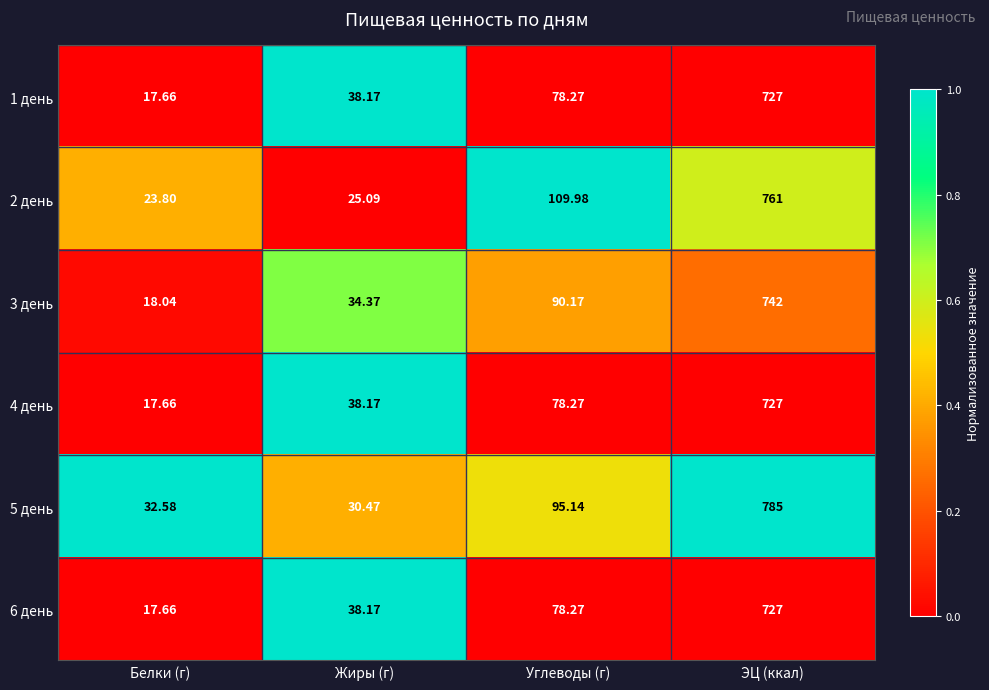

At which category is the sum across all series the highest?

ЭЦ (ккал)